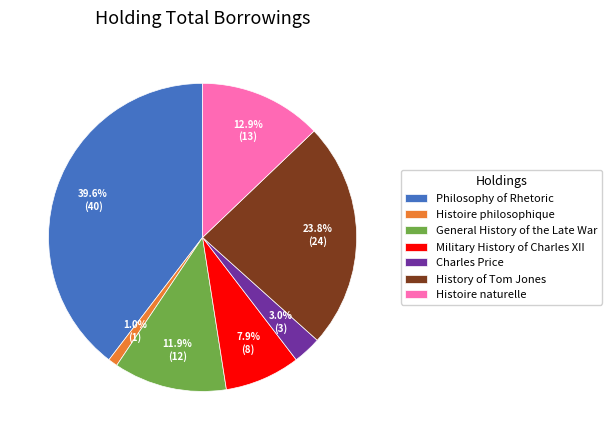

To the nearest percent, what is the combined percentage of Histoire naturelle and Charles Price?

16%